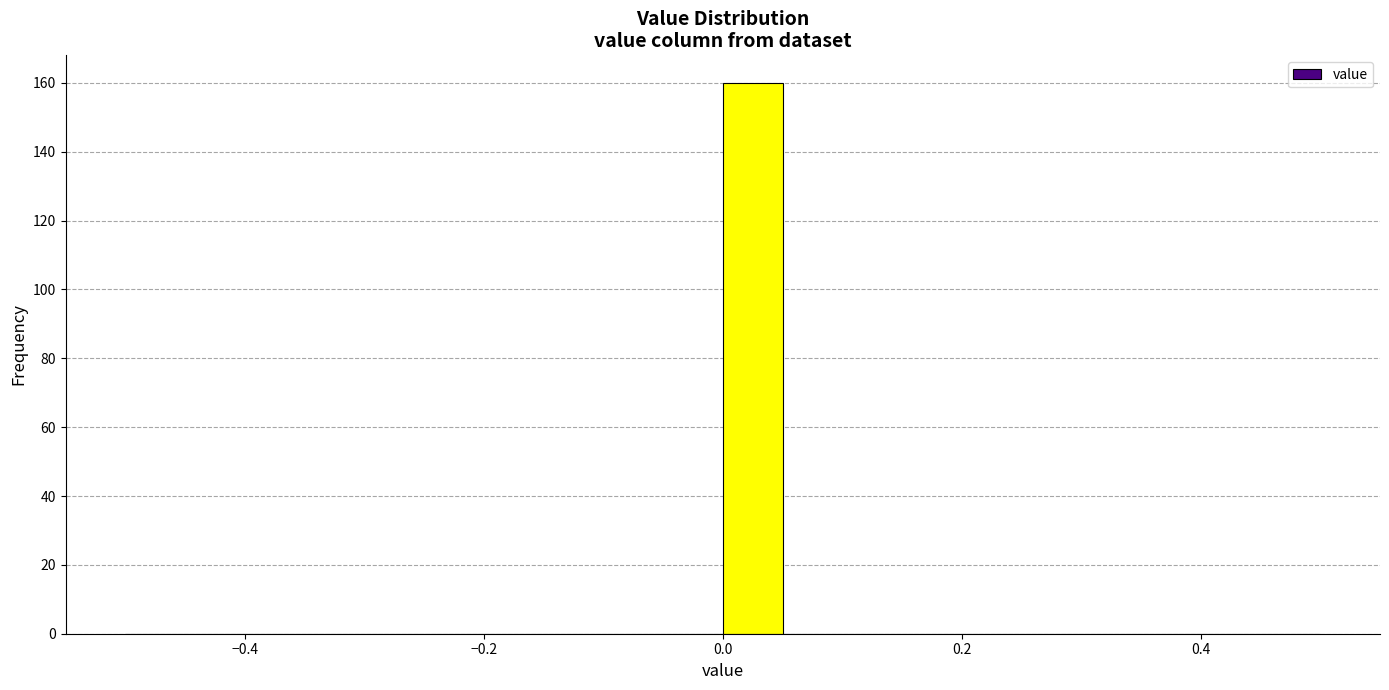

Read against the x-axis, roughly where is the centre of the tallest bar?

0.02